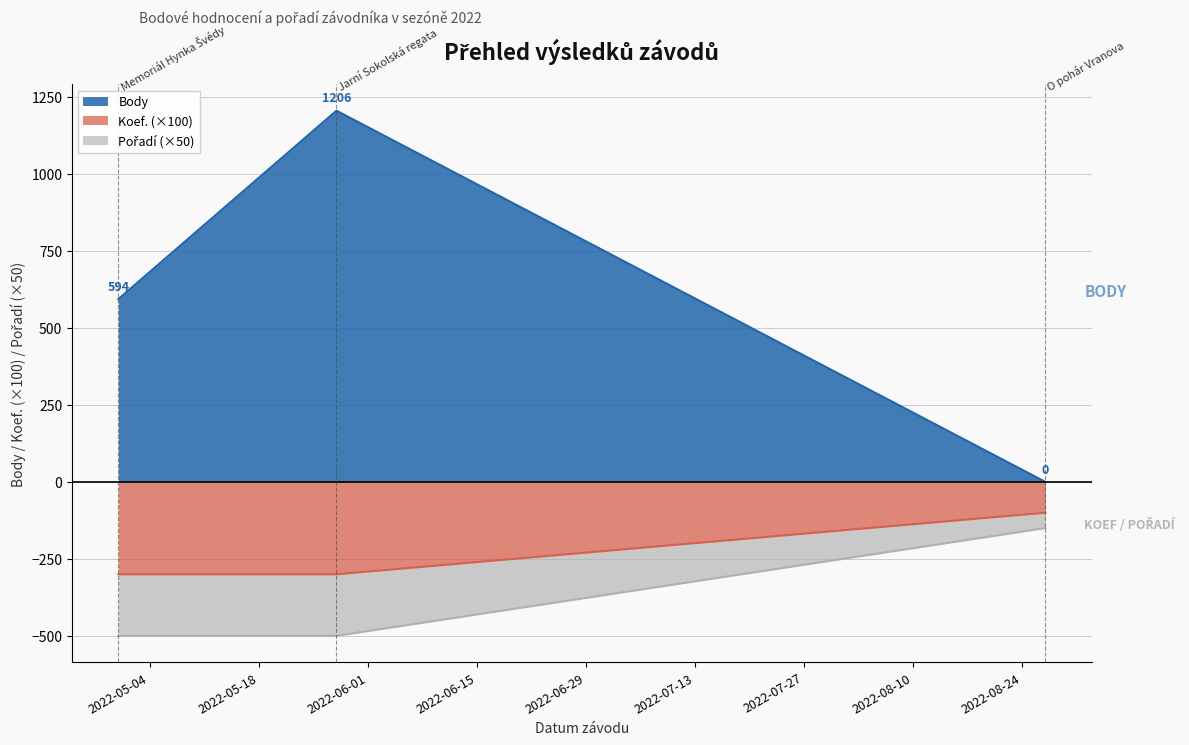

How many data points in Koef. are less than 3?

1